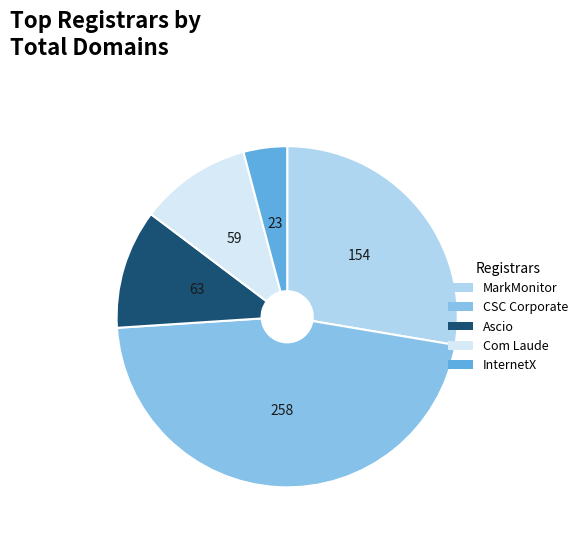

Is there a majority slice in this chart?

No